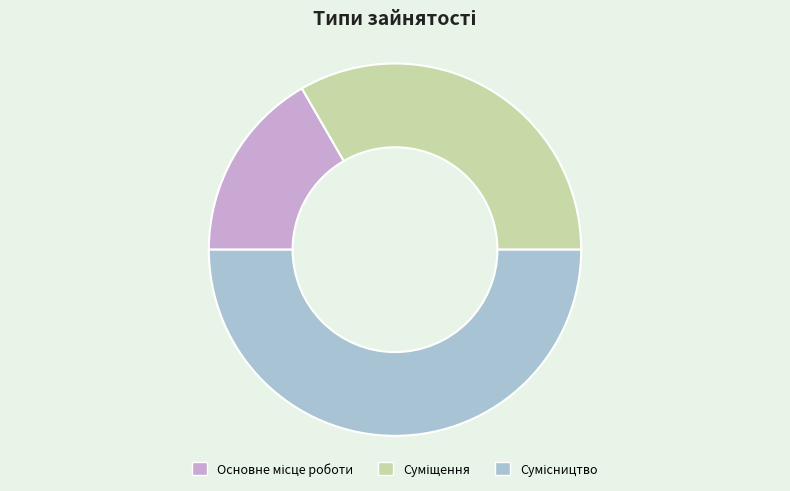

Is there a majority slice in this chart?

No